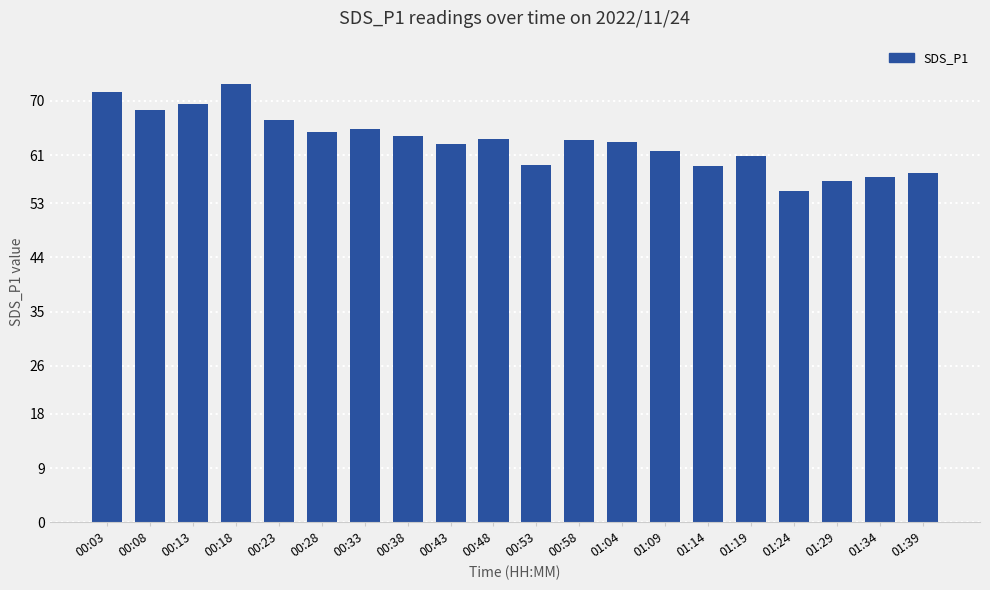

What is the label of the 5th bar from the left?

00:23